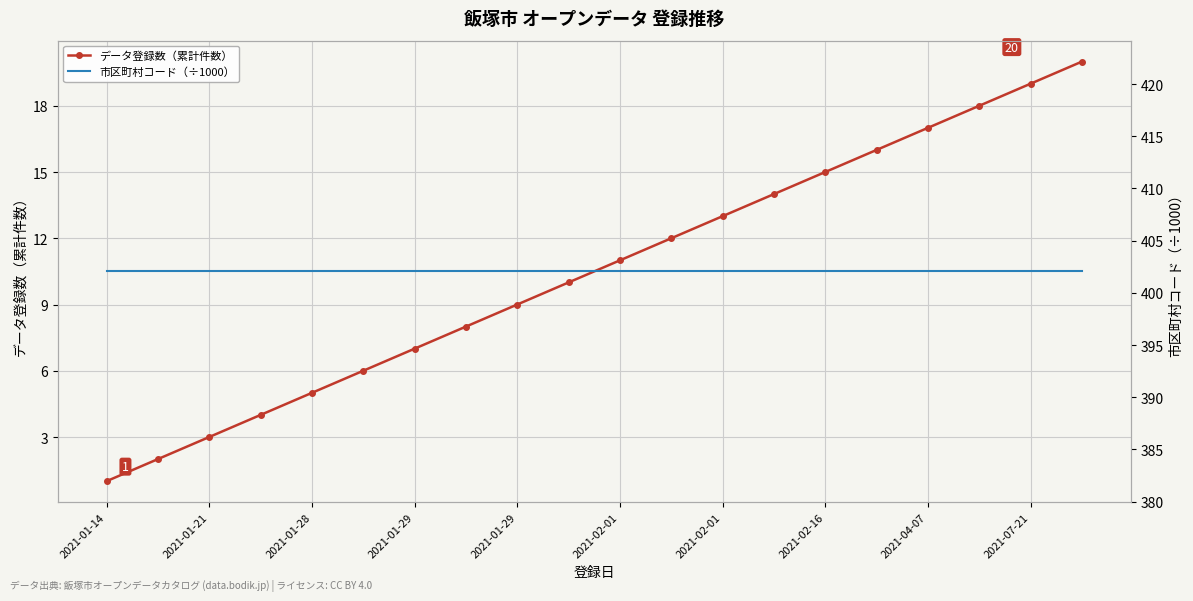

Where is 市区町村コード（÷1000） nearest to the value 402?

2021-01-14